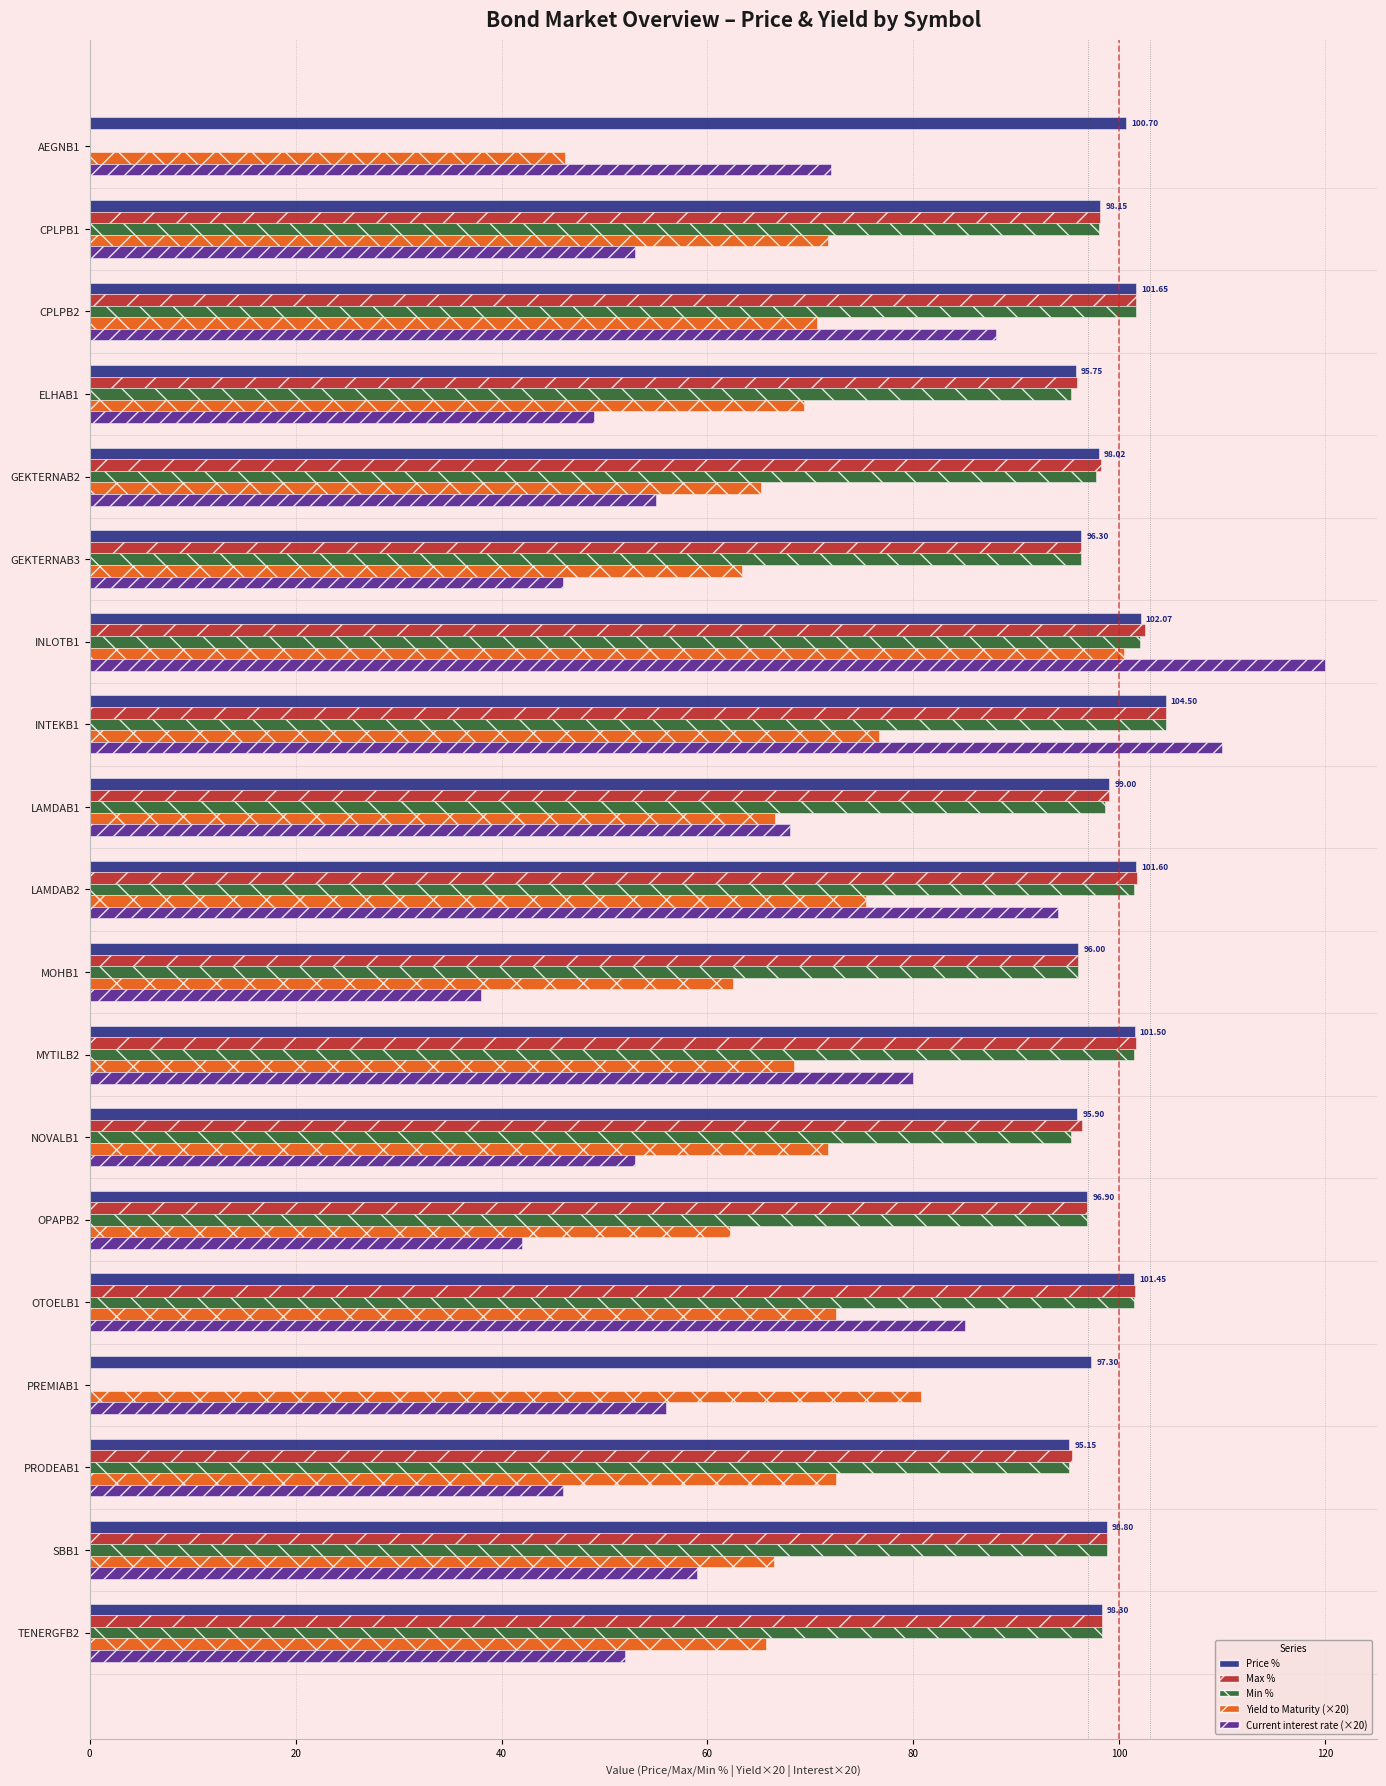

What is the total value across all series at INLOTB1?

527.0